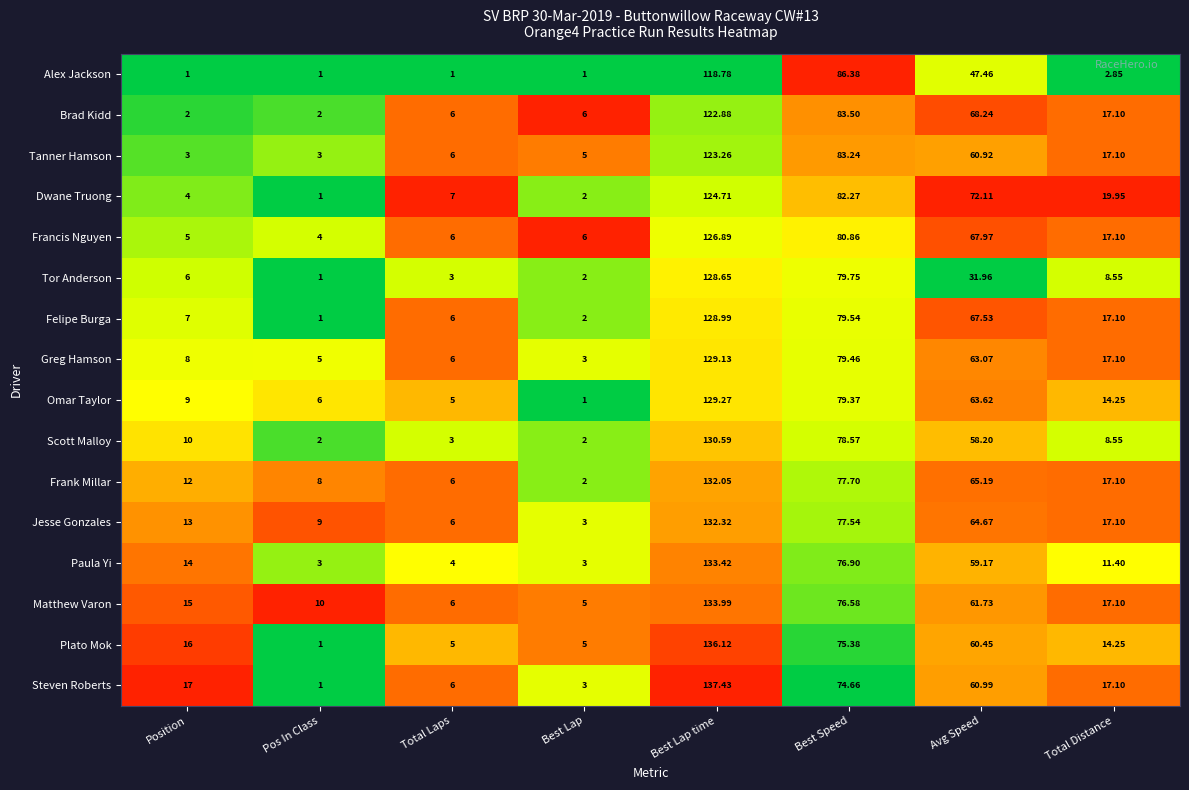

Which series changed the most between Pos In Class and Best Lap time?

Steven Roberts